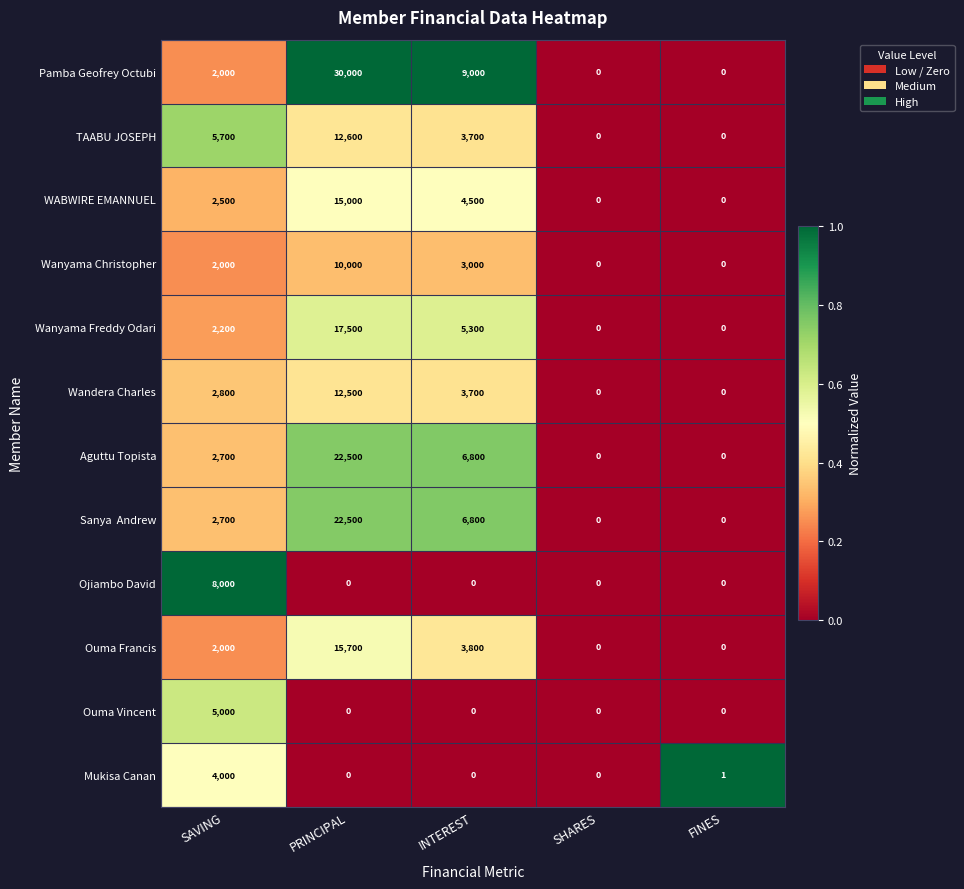

At which category is the sum across all series the highest?

PRINCIPAL